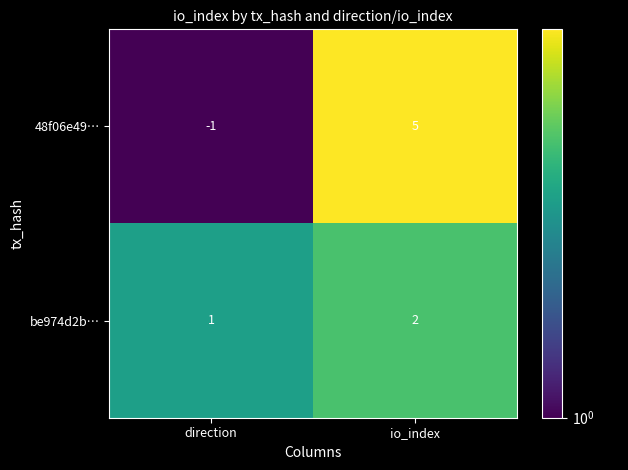

Count the number of categories in the chart.

2